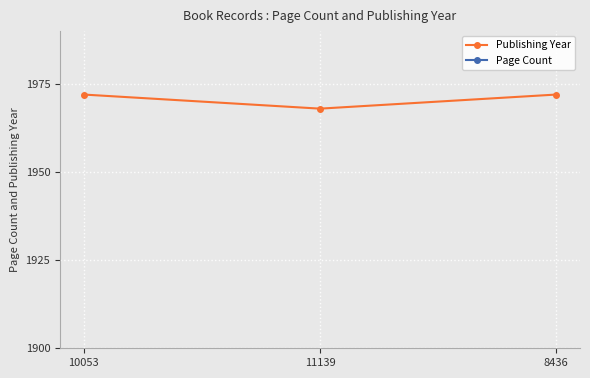

The Page Count series shows 360 at 10053. True or false?

True